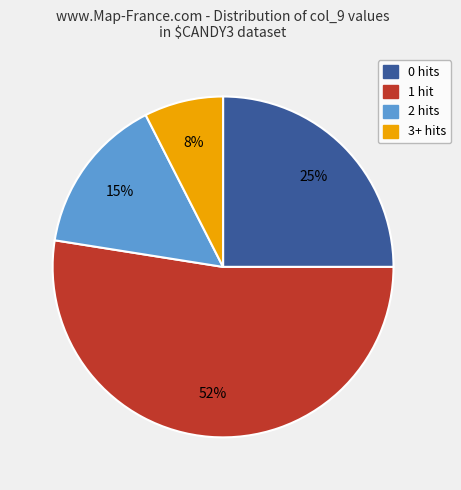

Count the number of slices in the pie.

4